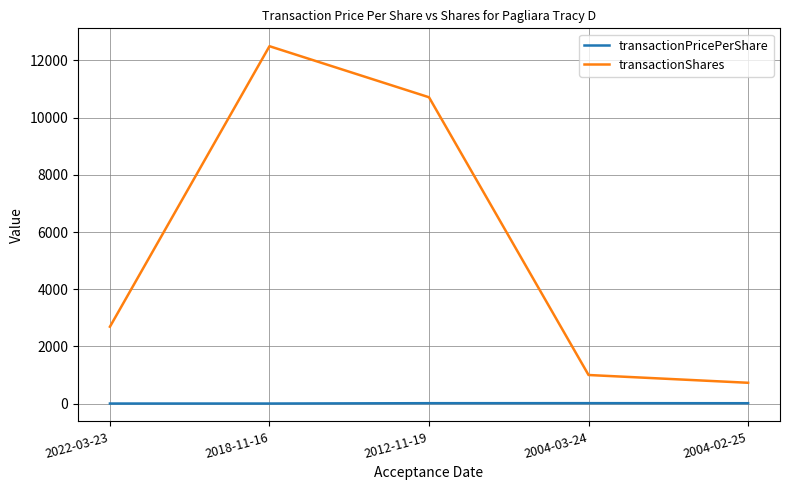

What position from the right is 2004-03-24?

2